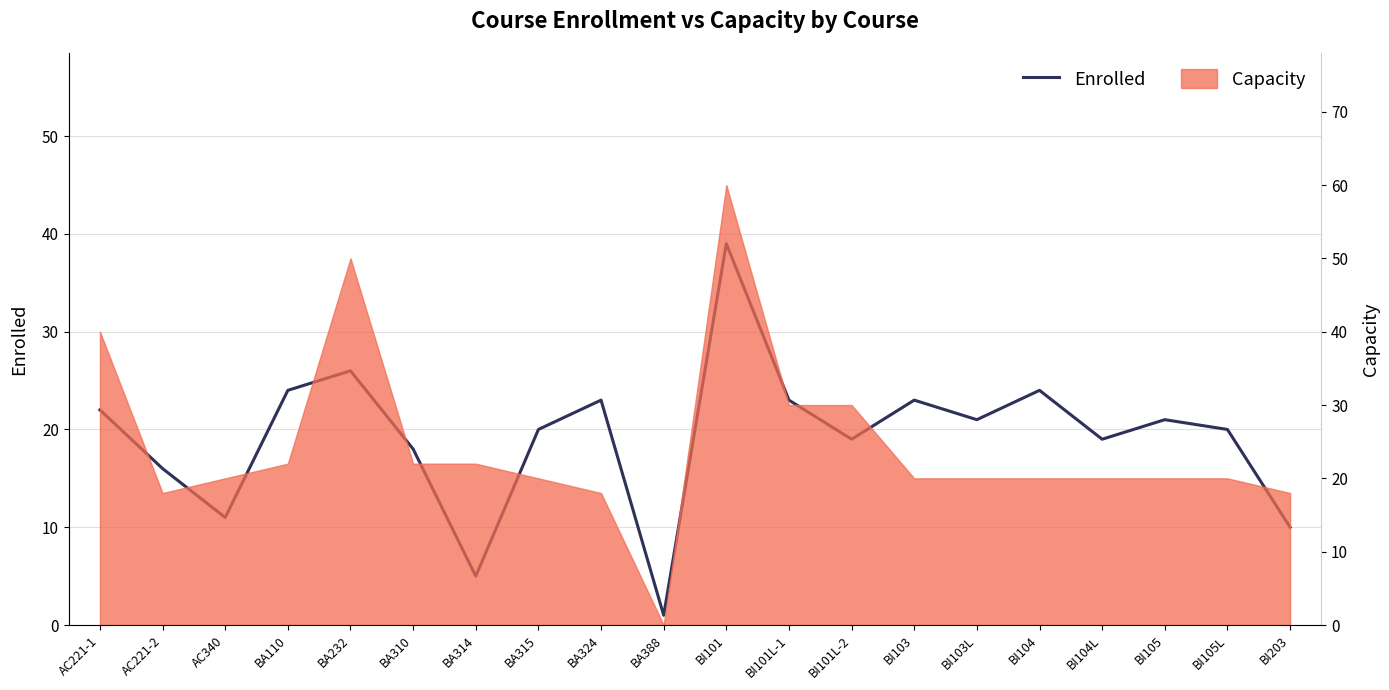

What is the difference between the maximum and minimum values?

38